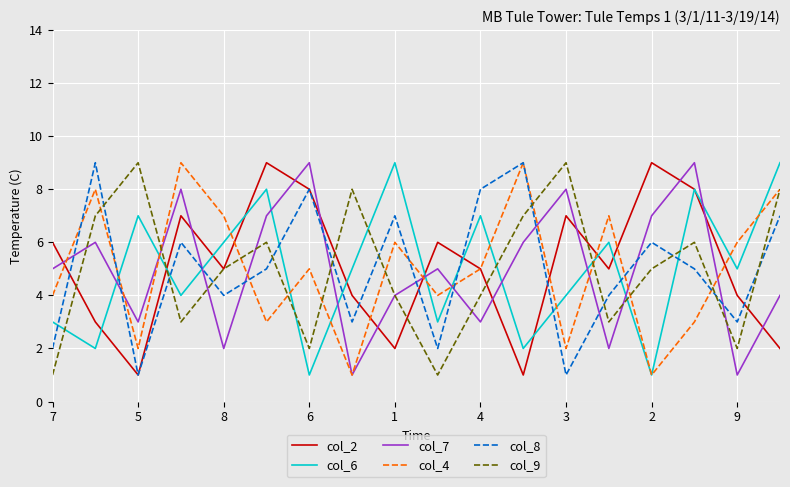

In col_7, how many points are lower than both neighbors (excluding endpoints)?

6